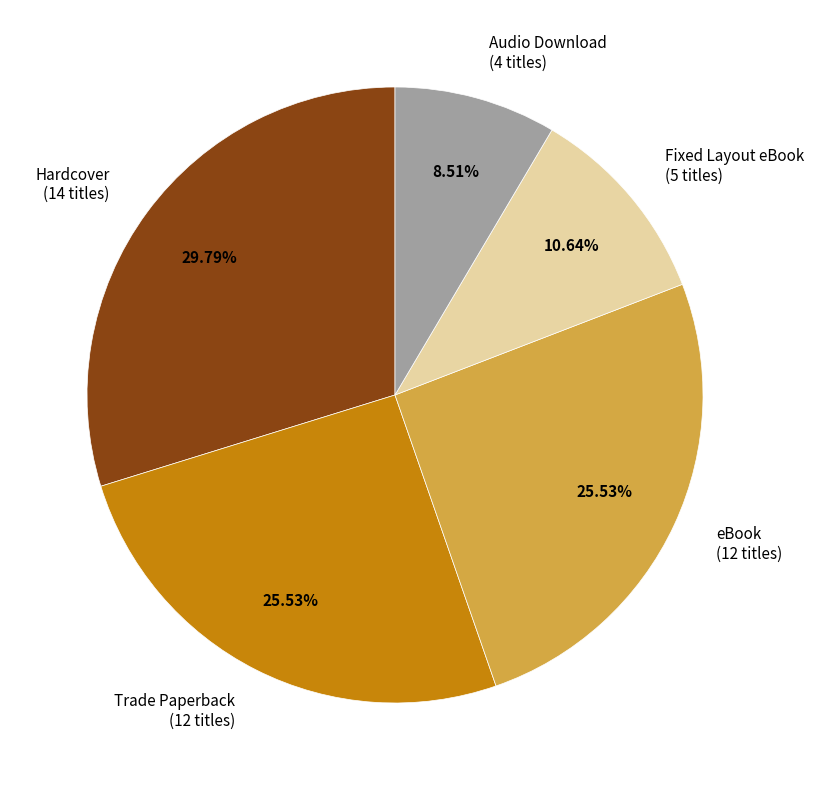

Count the number of slices in the pie.

5